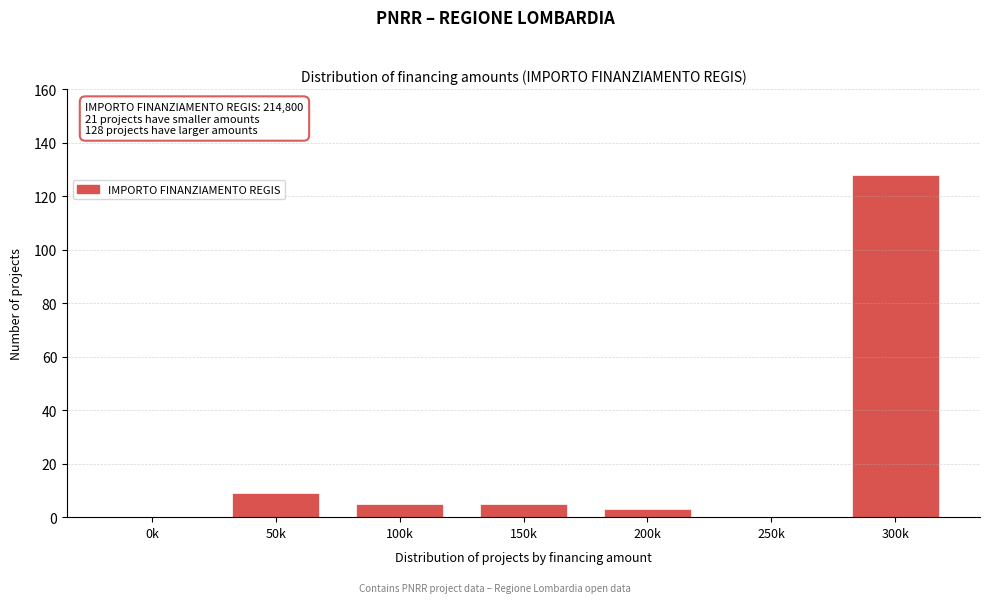

Reading left to right, extract all data points from this chart.

0k=0	50k=9	100k=5	150k=5	200k=3	250k=0	300k=128